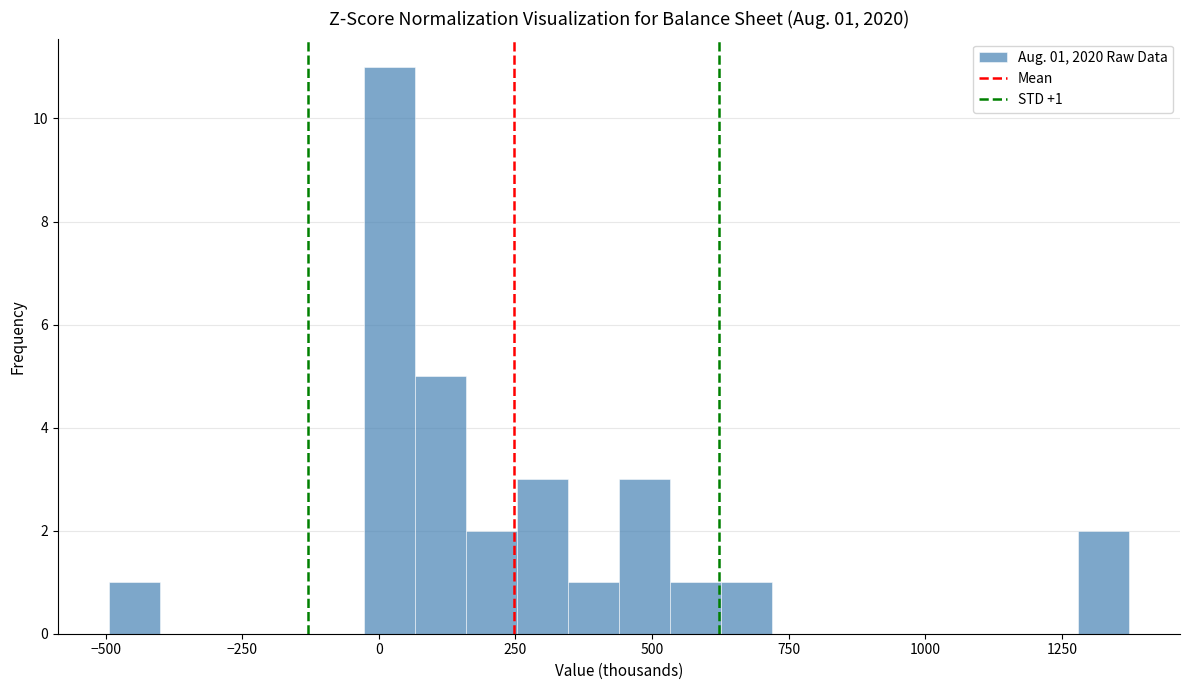

Around what value on the x-axis is the tallest bar? Give the approximate position of its centre, as read against the axis.

0